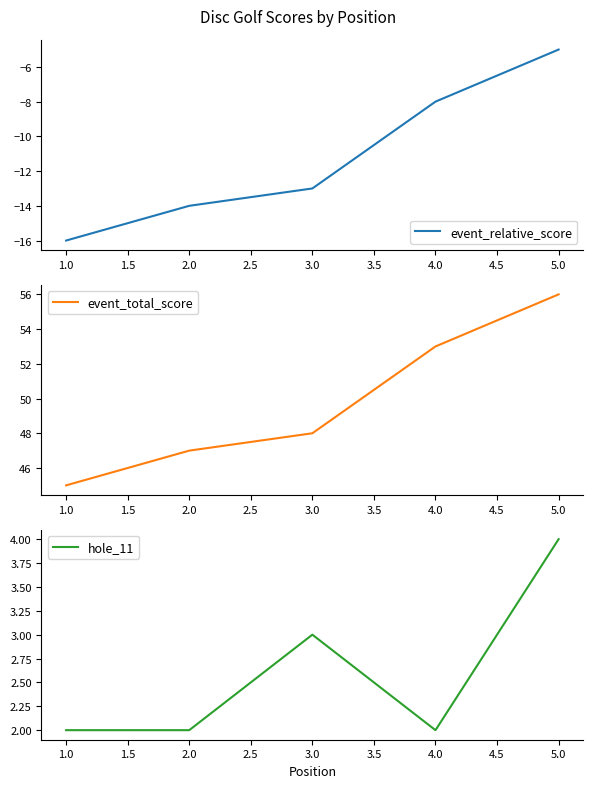

In hole_11, how many points are lower than both neighbors (excluding endpoints)?

1